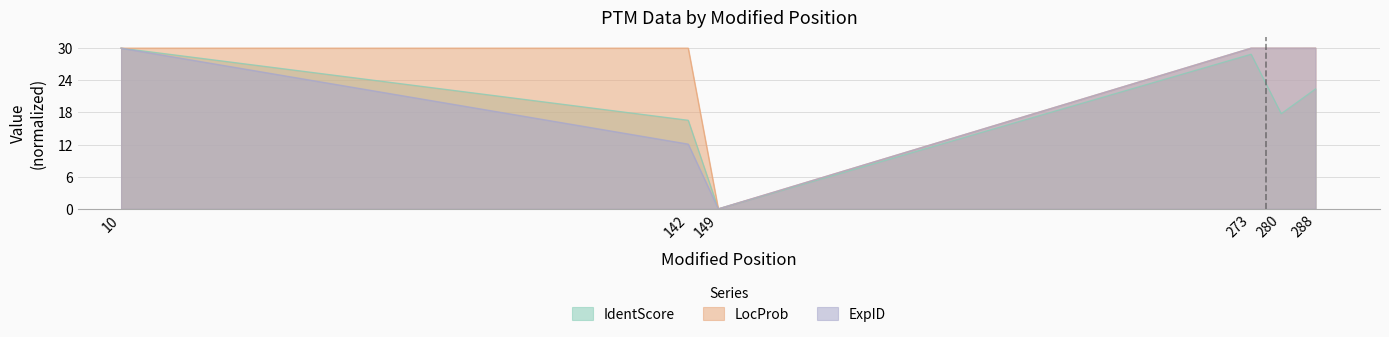

Reading left to right, extract all data points from this chart.

IdentScore: 10=30.0	142=16.5	149=0.0	273=28.9	280=17.8	288=22.4
LocProb: 10=30.0	142=30.0	149=0.0	273=30.0	280=30.0	288=30.0
ExpID: 10=30.0	142=12.1	149=0.0	273=30.0	280=30.0	288=30.0